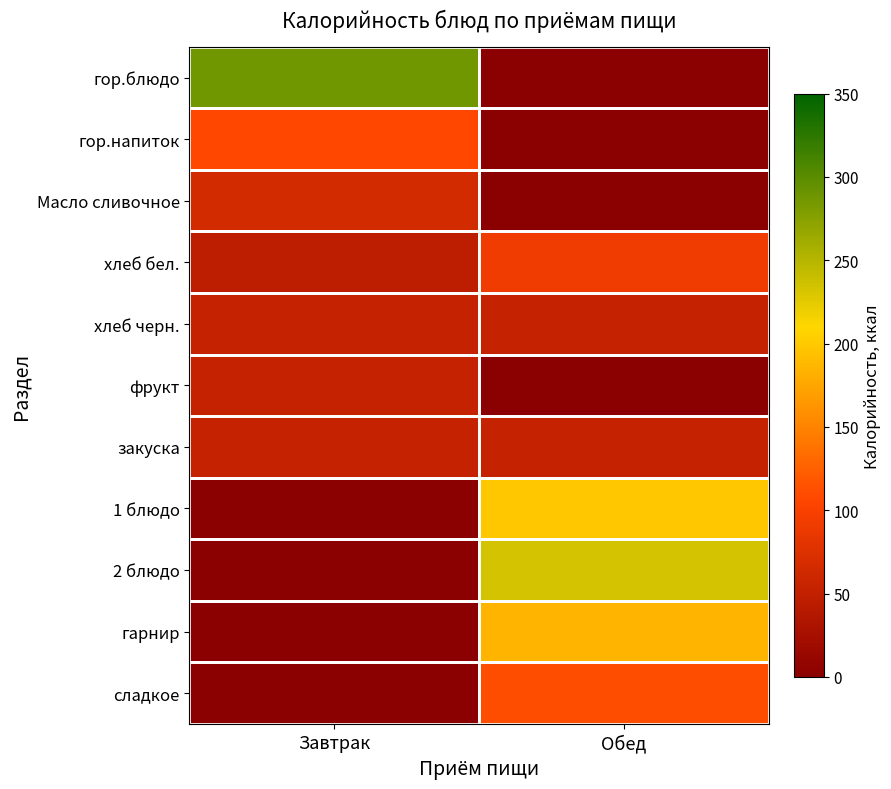

Which series has the largest range (max minus min)?

гор.блюдо